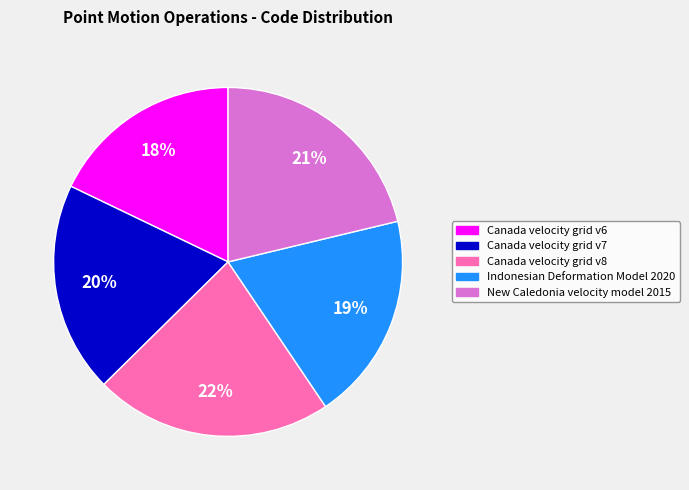

Is it true that Canada velocity grid v7 is 20% of the pie?

True